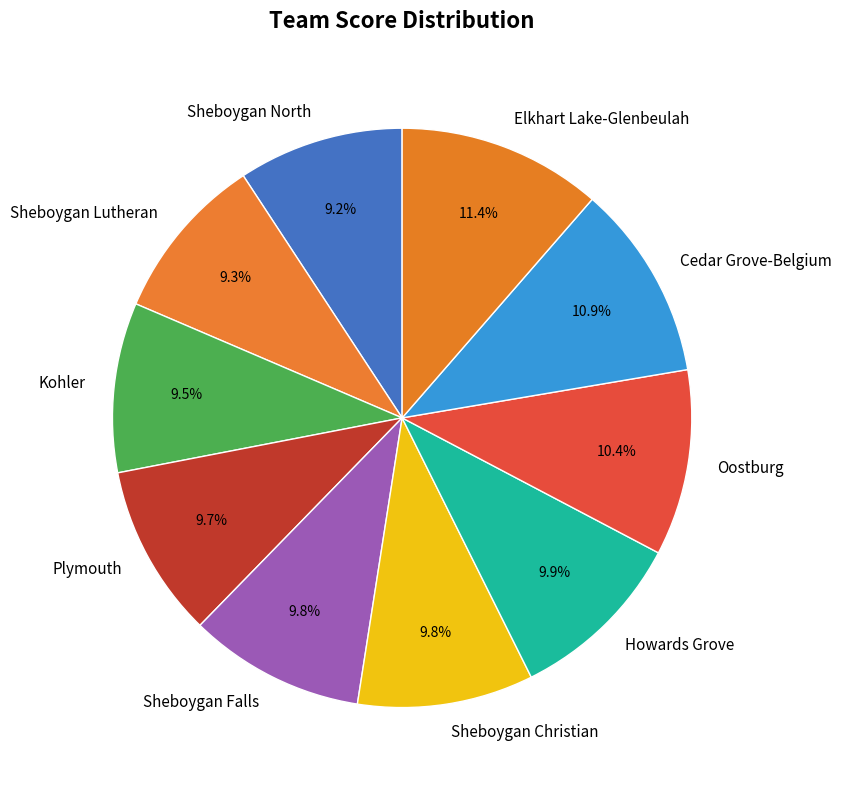

To the nearest percent, what percentage of the pie is Elkhart Lake-Glenbeulah?

11%